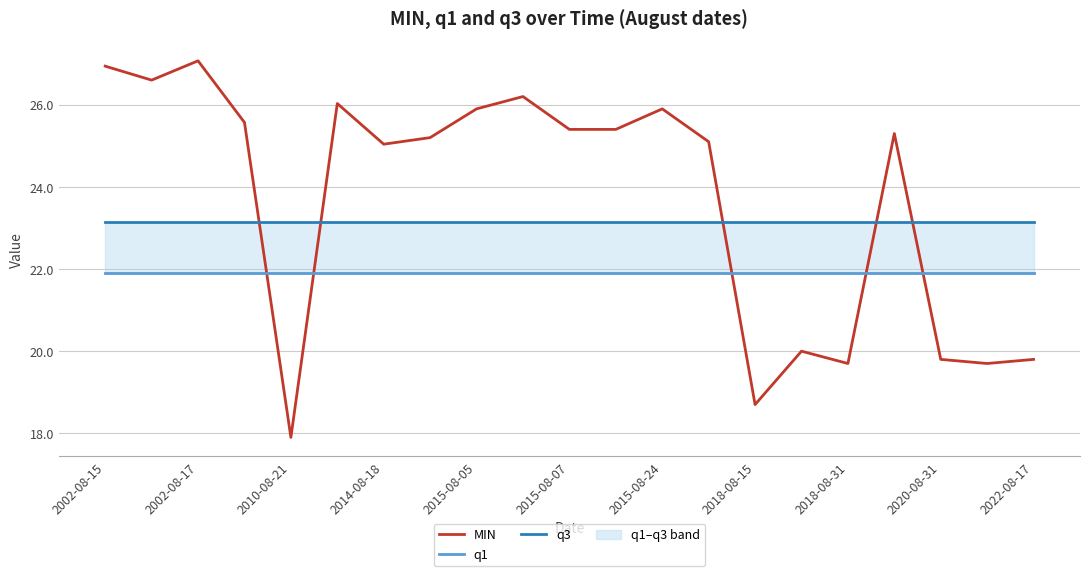

Which category has the lowest value in the MIN series?

2010-08-21